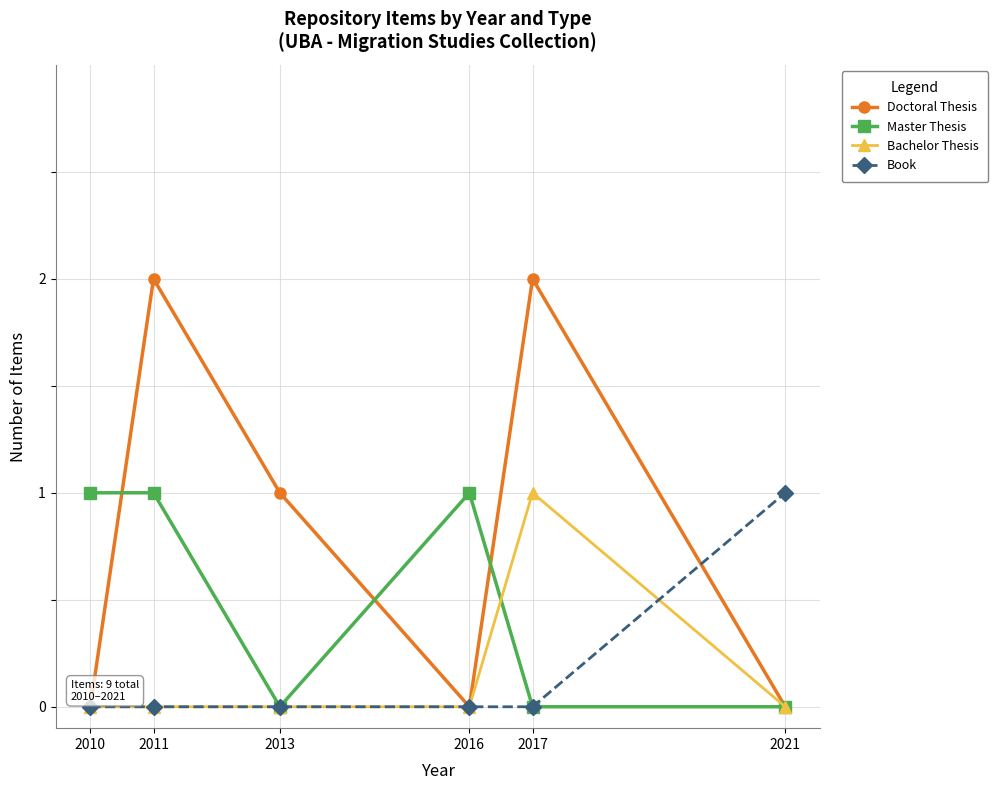

How many Master Thesis values are between 0 and 1?

6